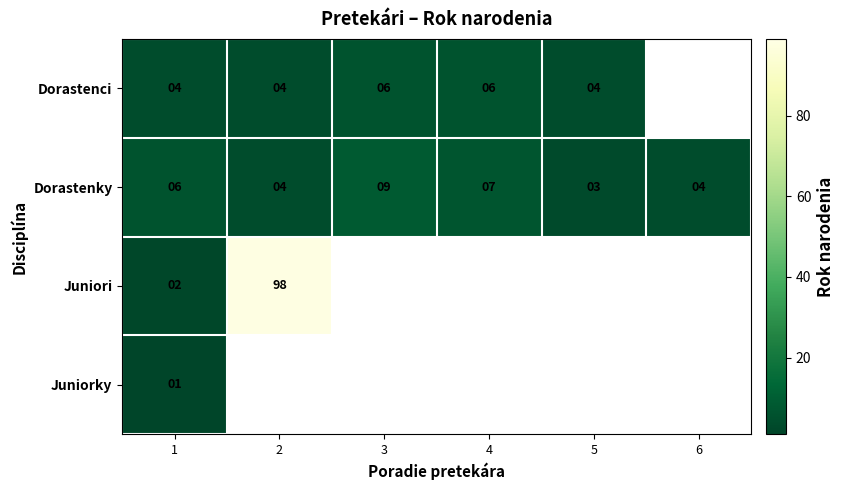

The value of Dorastenci at 4 is 6. True or false?

True